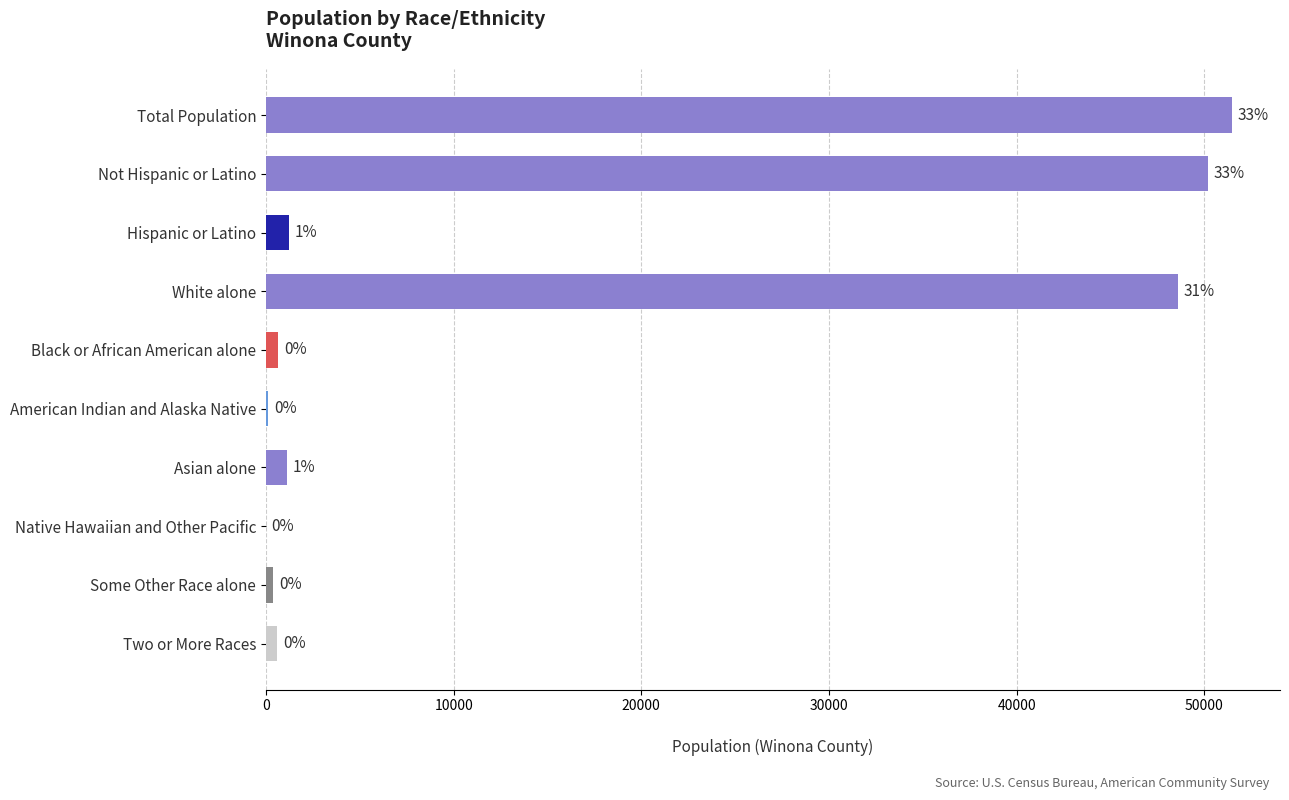

How many data points does each series have?

10